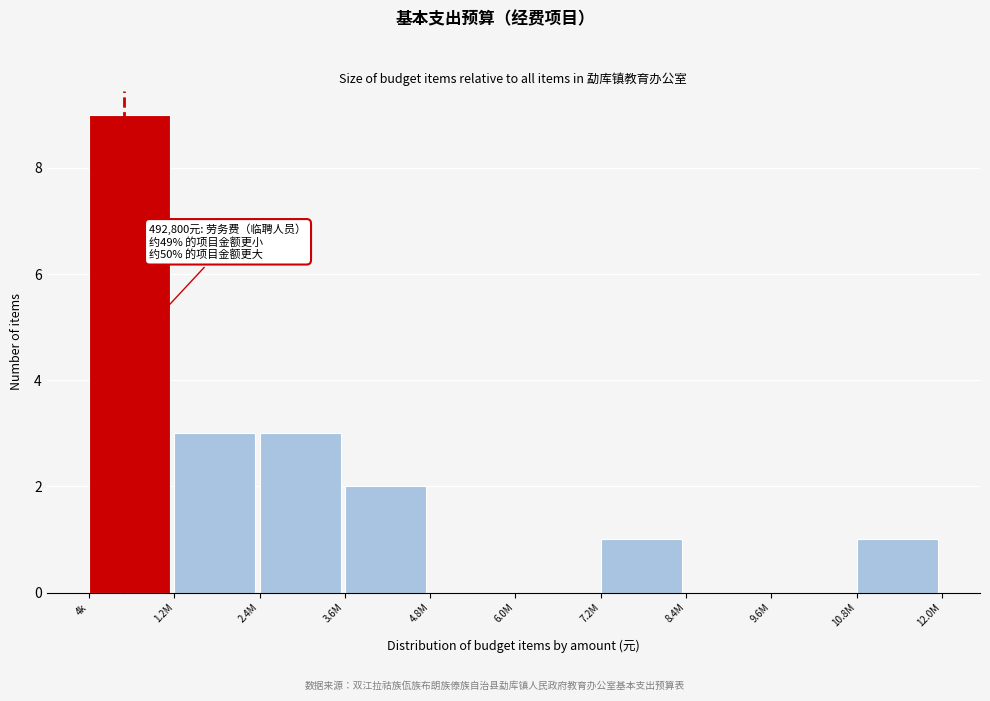

Reading left to right, list all the values displayed in this chart.

4k=9	1.2M=3	2.4M=3	3.6M=2	4.8M=0	6.0M=0	7.2M=1	8.4M=0	9.6M=0	10.8M=1